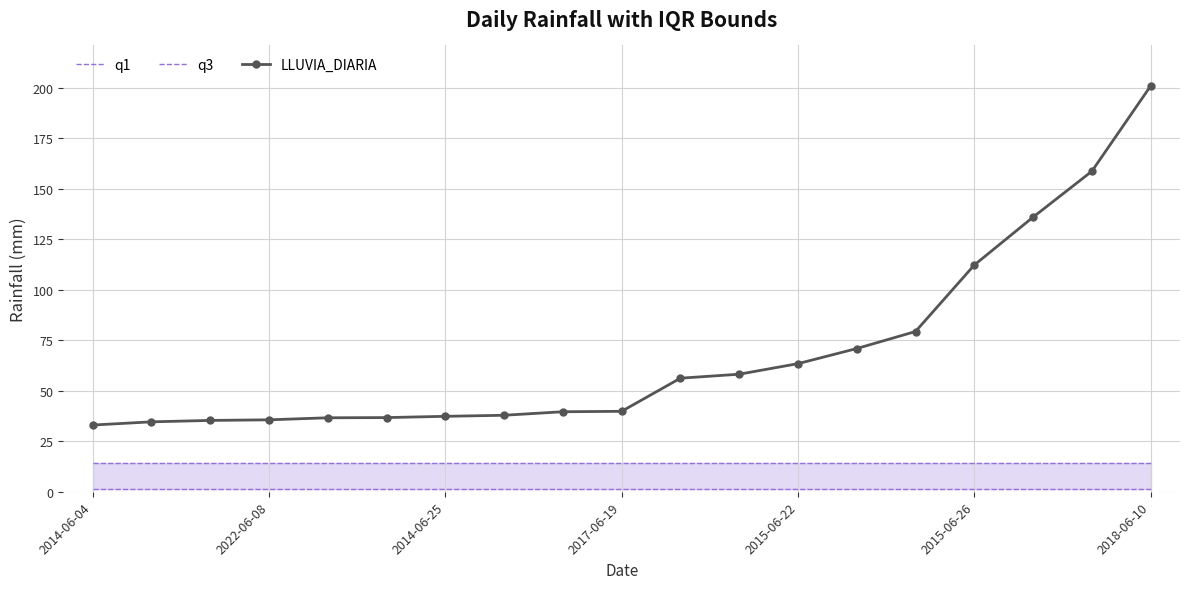

At which label is LLUVIA_DIARIA closest to 116?

2015-06-26